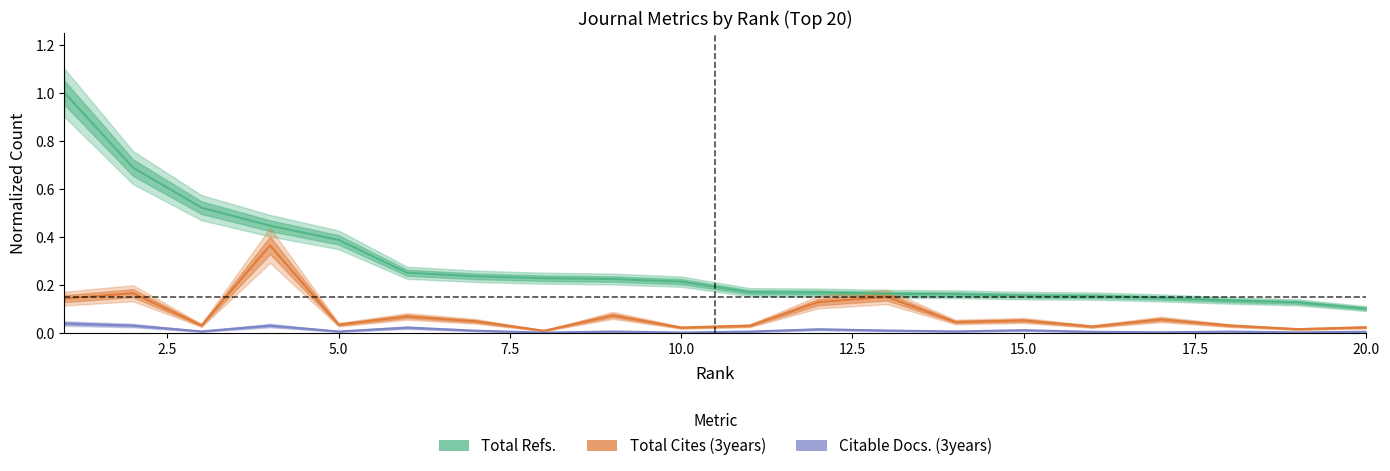

True or false: Citable Docs. (3years) and Total Cites (3years) intersect in this chart.

False